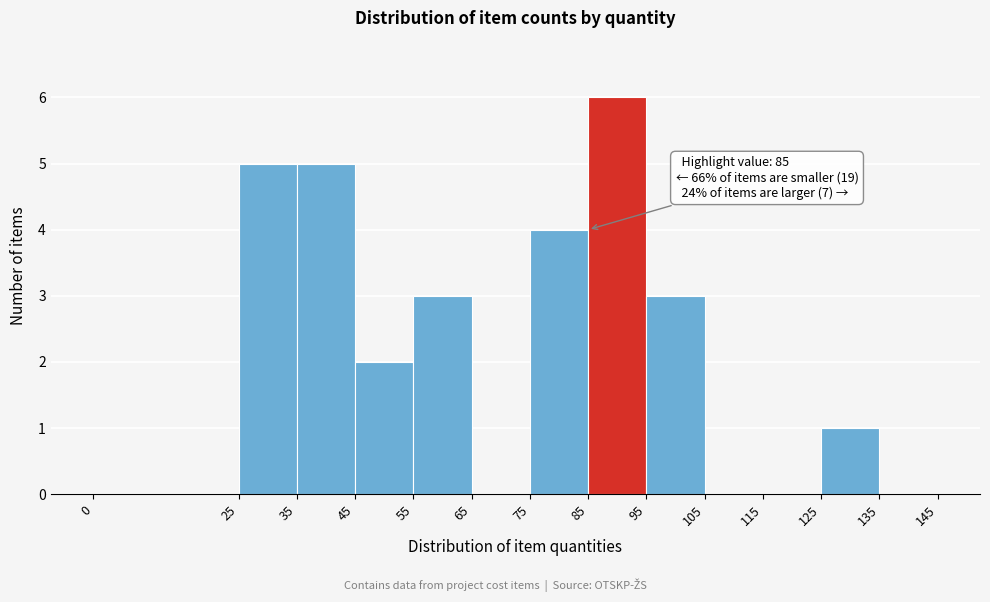

Over which range of the x-axis is the bar tallest?

85 to 95